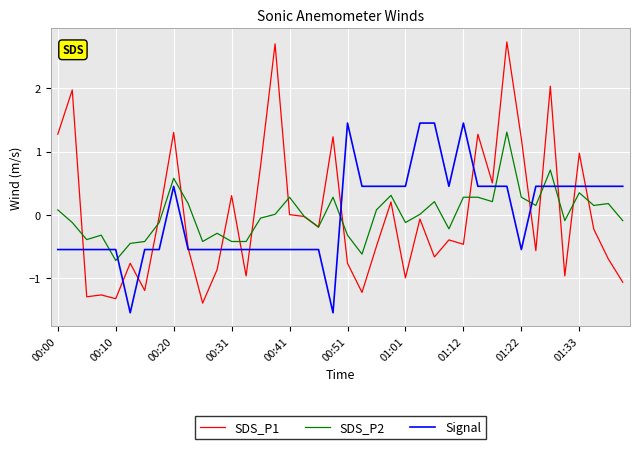

What is the maximum value shown in the chart?

2.7